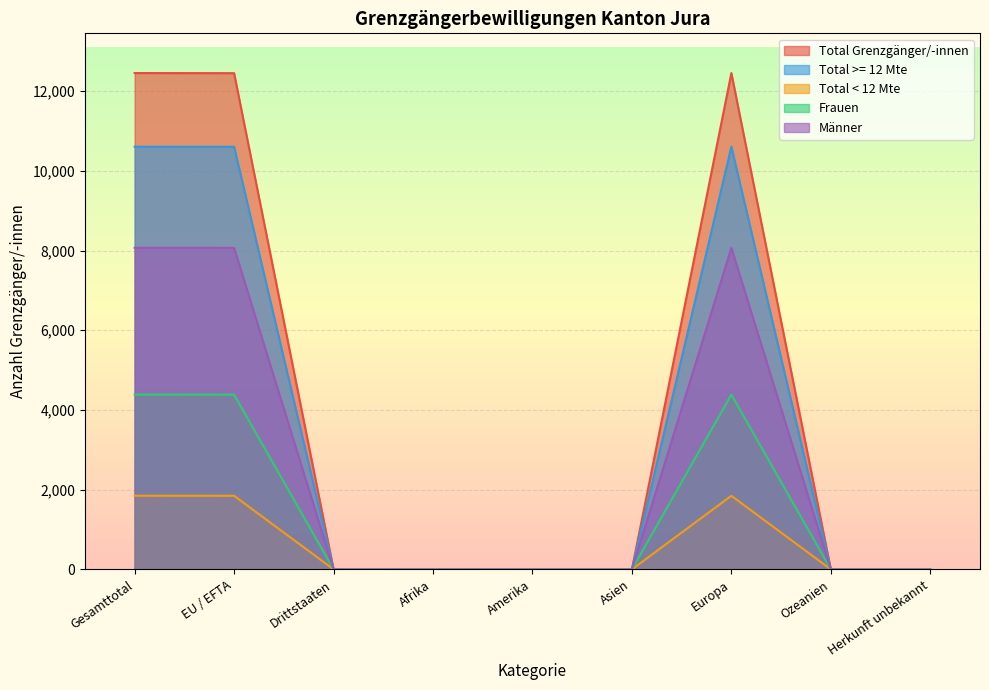

How many lines are shown in the chart?

5